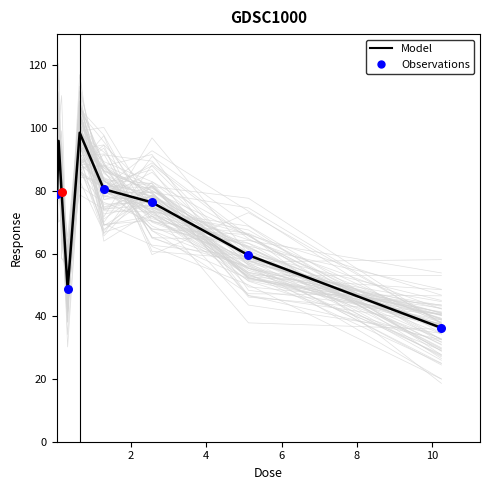

What is the ratio of the value at 0.16 to the value at 1.28?

1.0